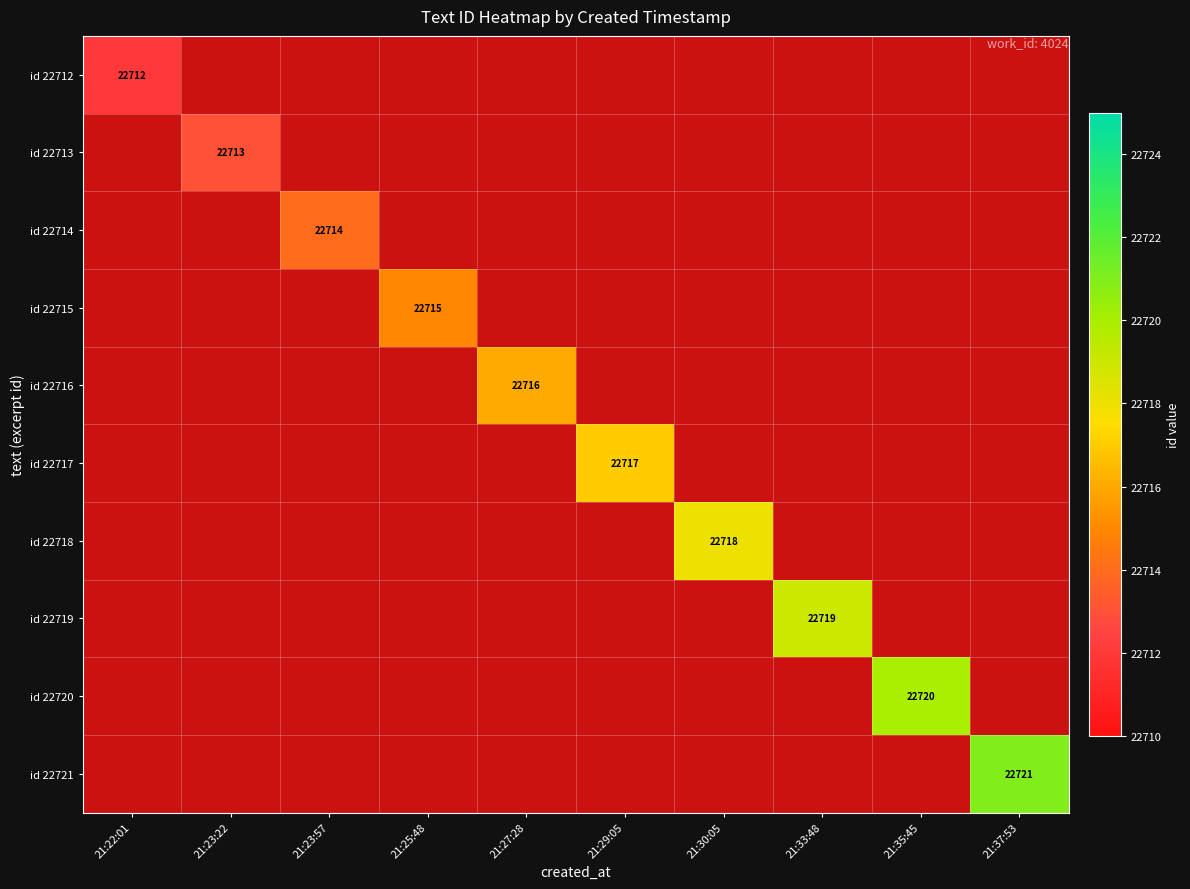

True or false: id 22720 has a value of 35784 at 21:35:45.

False